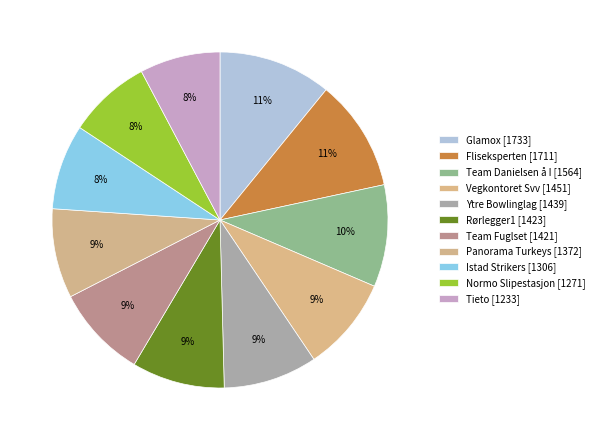

How many slices are in this pie chart?

11